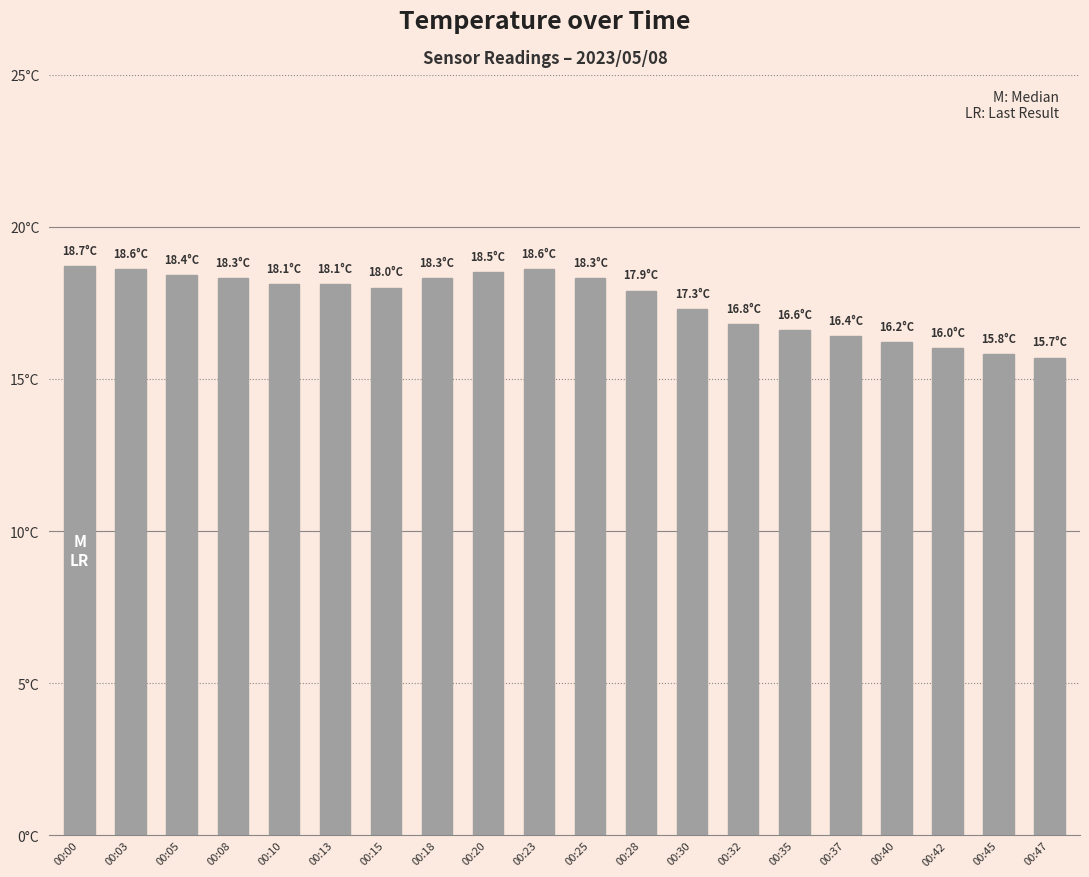

Rank the categories by value from highest to lowest.

00:00, 00:03, 00:23, 00:20, 00:05, 00:08, 00:18, 00:25, 00:10, 00:13, 00:15, 00:28, 00:30, 00:32, 00:35, 00:37, 00:40, 00:42, 00:45, 00:47